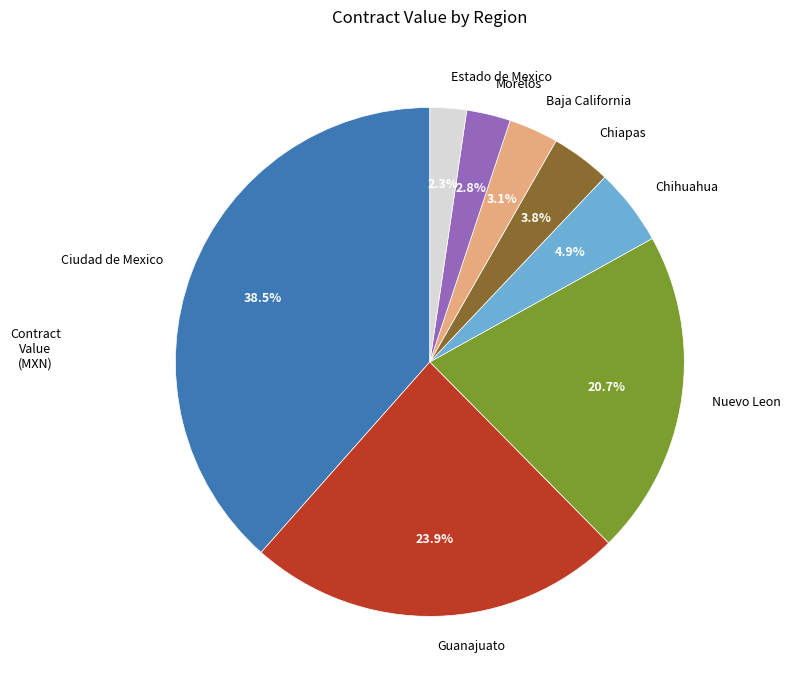

Does Estado de Mexico represent more than half of the total?

No